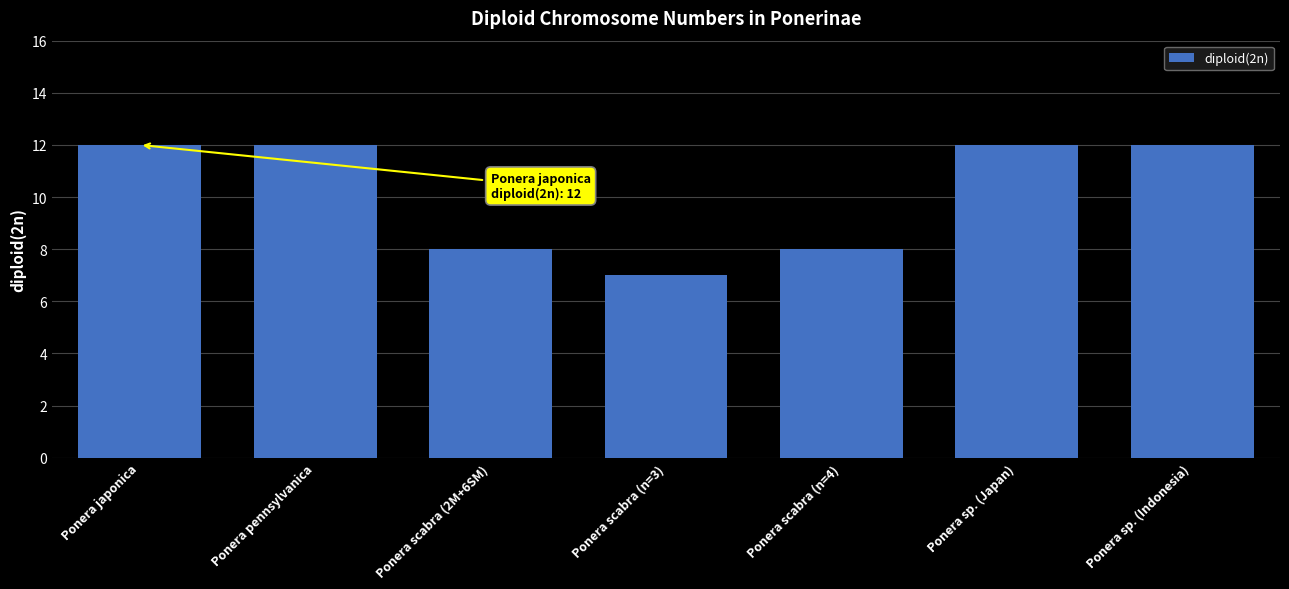

Reading right to left, transcribe all the data shown in this chart.

12	12	8	7	8	12	12